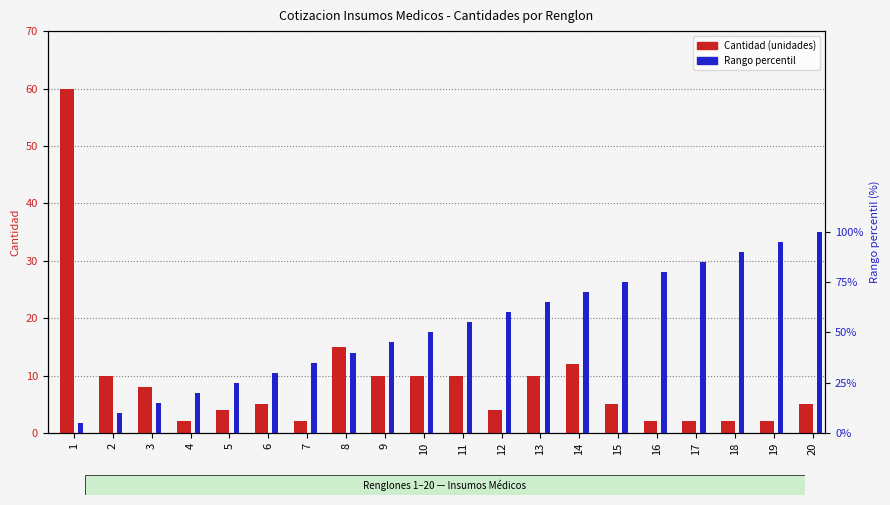

List the labels in order of Cantidad (unidades) value, smallest first.

4, 7, 16, 17, 18, 19, 5, 12, 6, 15, 20, 3, 2, 9, 10, 11, 13, 14, 8, 1